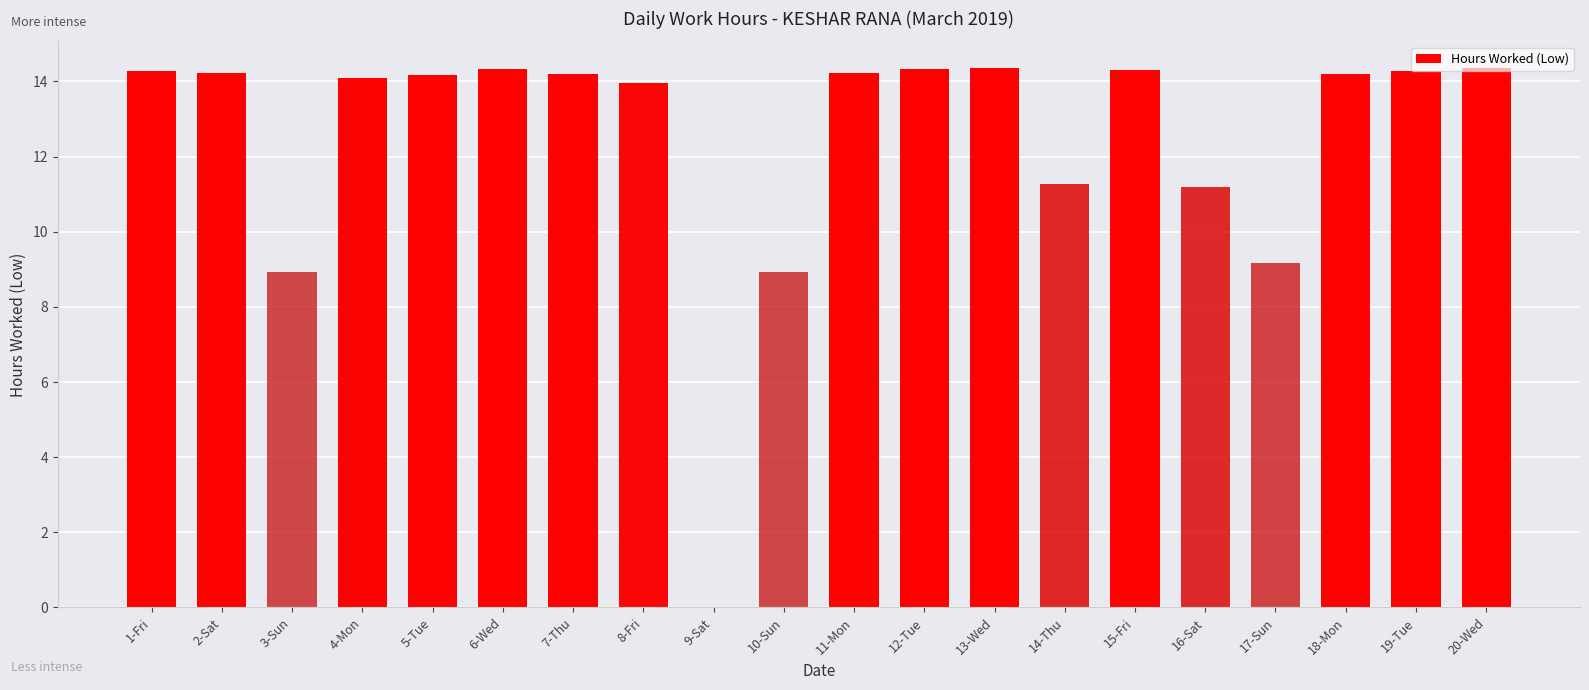

What is the sum of all values?

248.8